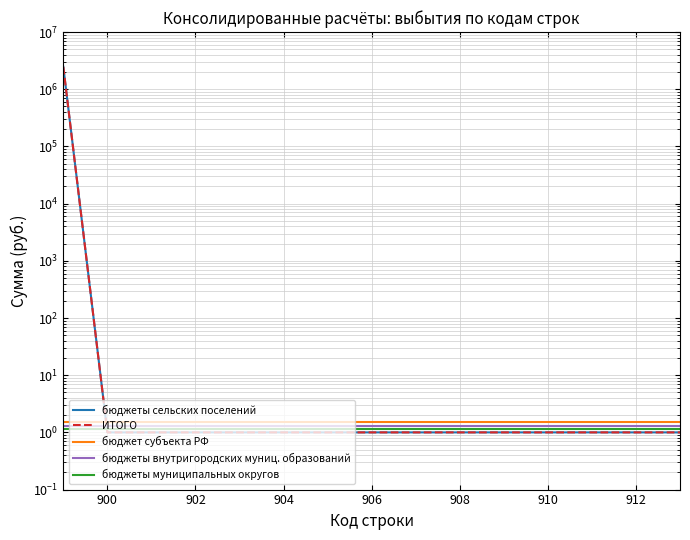

How many times do ИТОГО and бюджеты внутригородских муниц. образований cross each other?

1